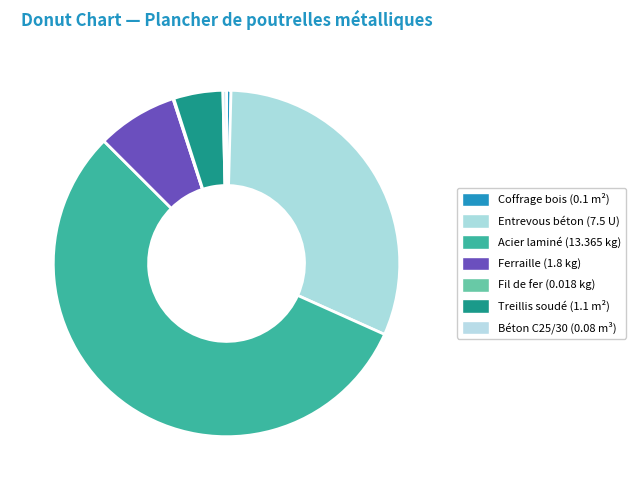

What is the majority slice?

Acier laminé (13.365 kg)